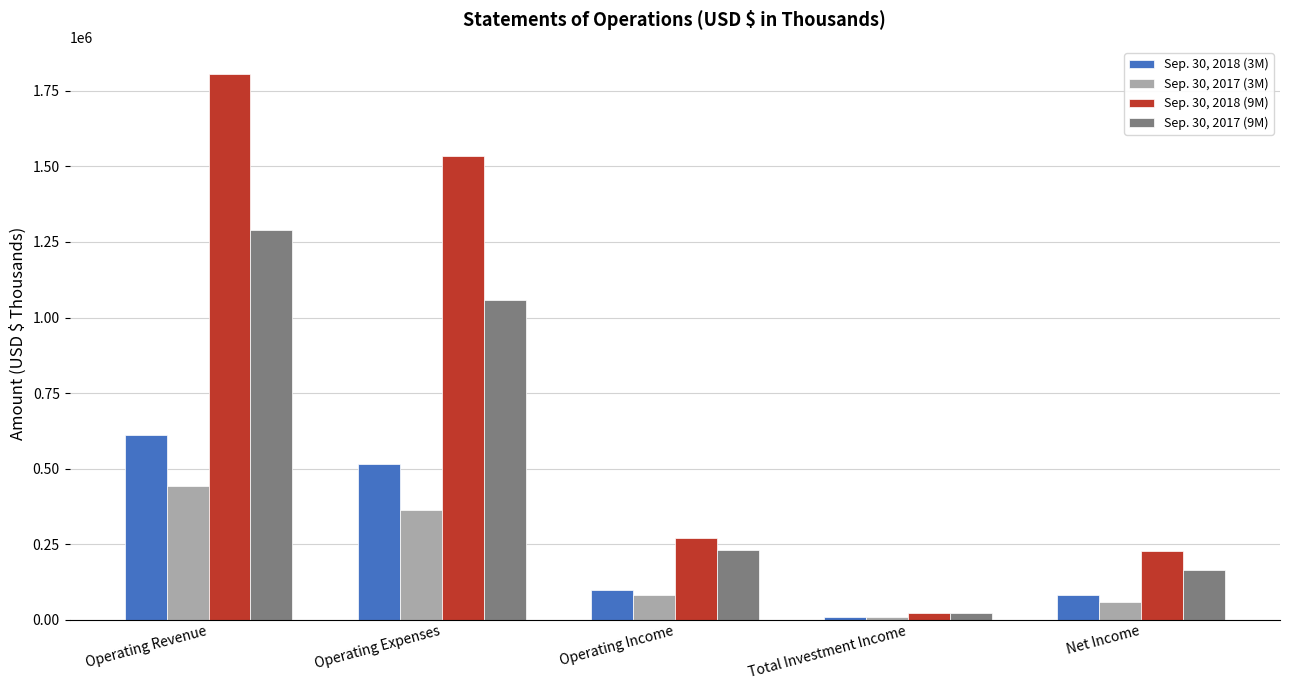

Reading left to right, extract all data points from this chart.

Sep. 30, 2018 (3M): Operating Revenue=612126	Operating Expenses=515431	Operating Income=96695	Total Investment Income=8431	Net Income=80446
Sep. 30, 2017 (3M): Operating Revenue=442492	Operating Expenses=361253	Operating Income=81239	Total Investment Income=8418	Net Income=58543
Sep. 30, 2018 (9M): Operating Revenue=1805744	Operating Expenses=1536159	Operating Income=269585	Total Investment Income=20801	Net Income=225910
Sep. 30, 2017 (9M): Operating Revenue=1290372	Operating Expenses=1058745	Operating Income=231627	Total Investment Income=21458	Net Income=164946